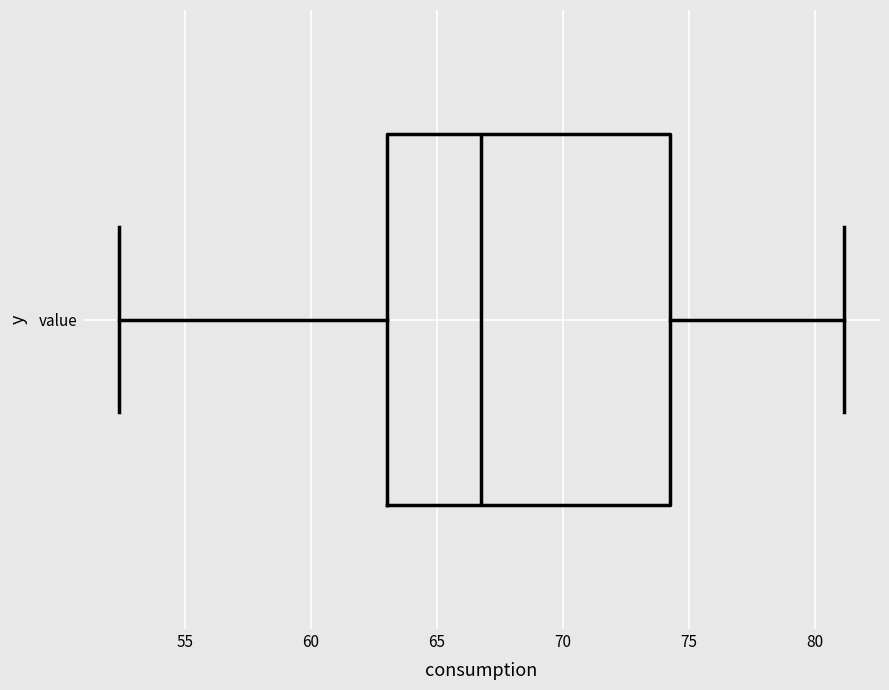

Transcribe this box plot: give where the median line is, the range the box spans, and where the two whiskers end, as read against the x-axis. The values are not printed on the chart, so give them approximately, as read against the axis.

median 67.0, box 63.0 to 74.5, whiskers 52.5 to 81.0